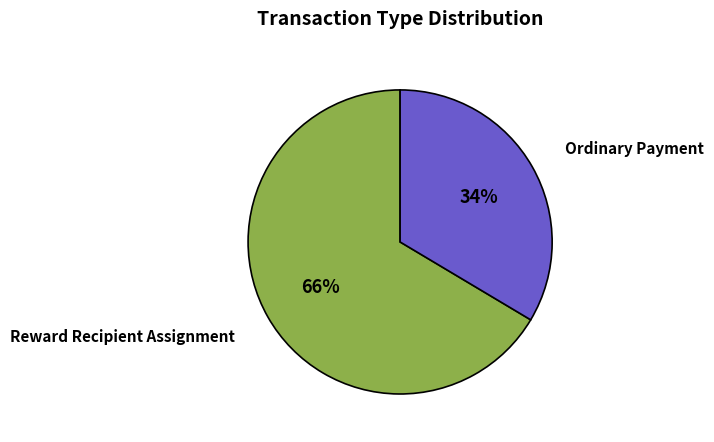

Which slice is the smallest?

Ordinary Payment